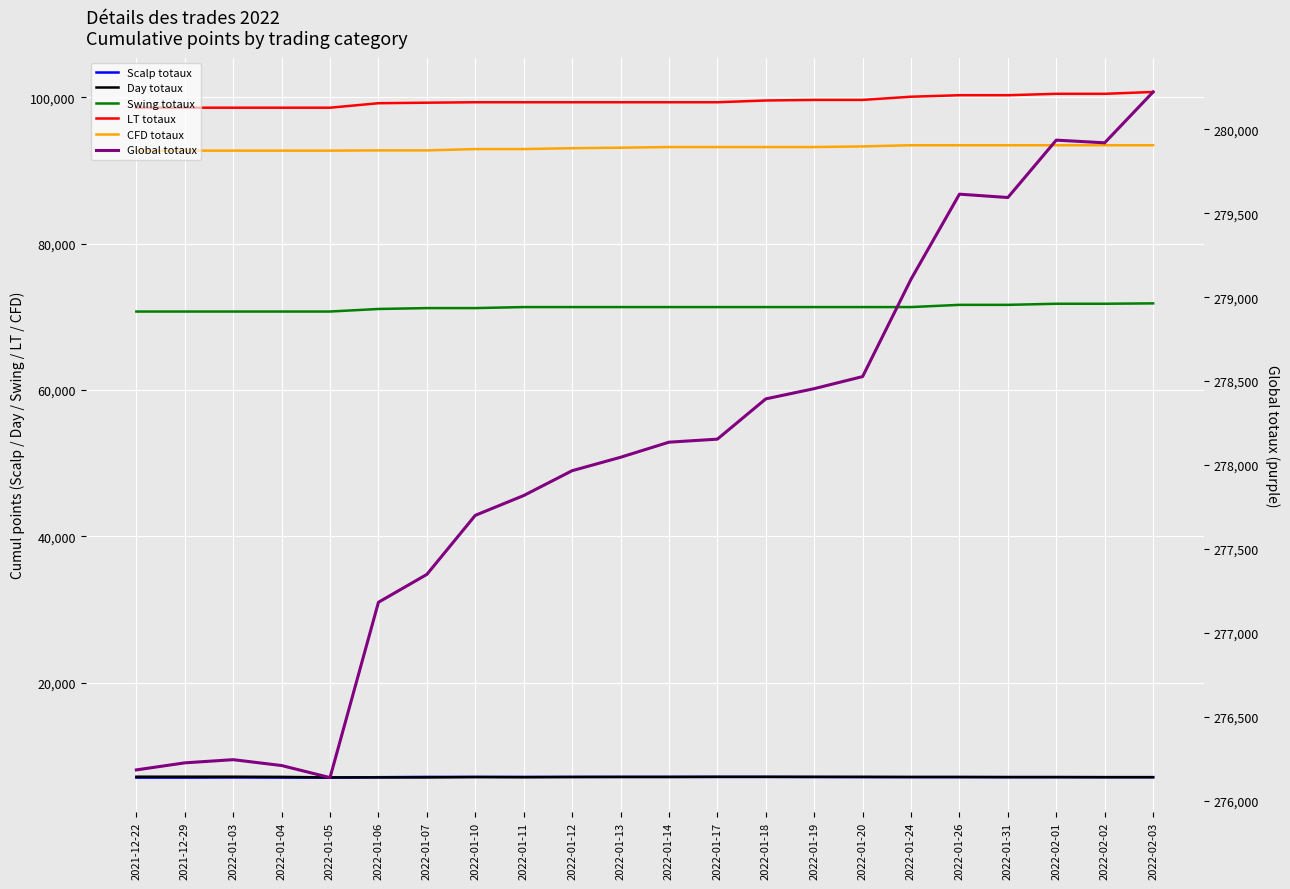

True or false: LT totaux and CFD totaux intersect in this chart.

False